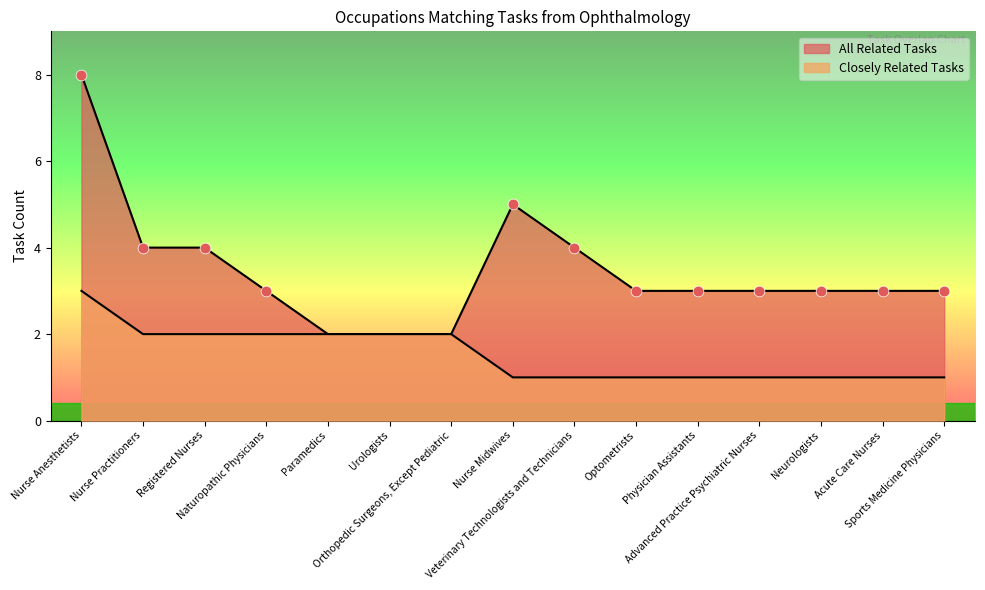

Which series contains the lowest Y value?

Closely Related Tasks